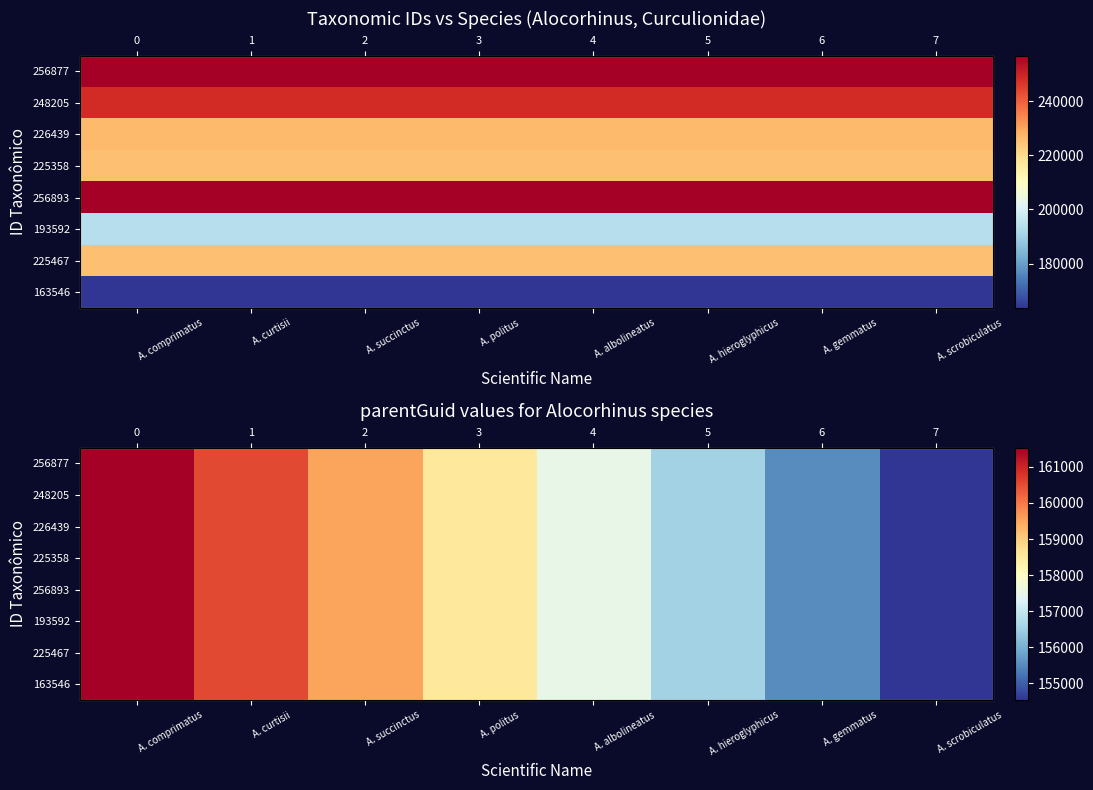

Is it true that 225467 equals 161533 at A. comprimatus?

True